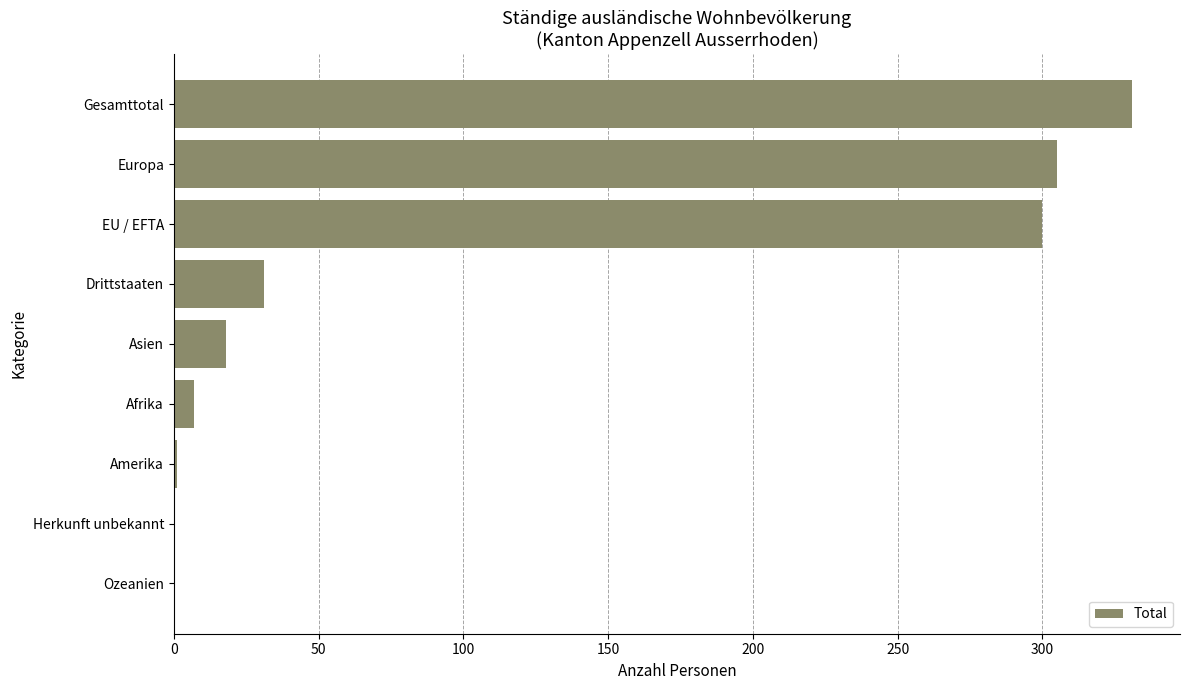

What is the sum of all values?

993